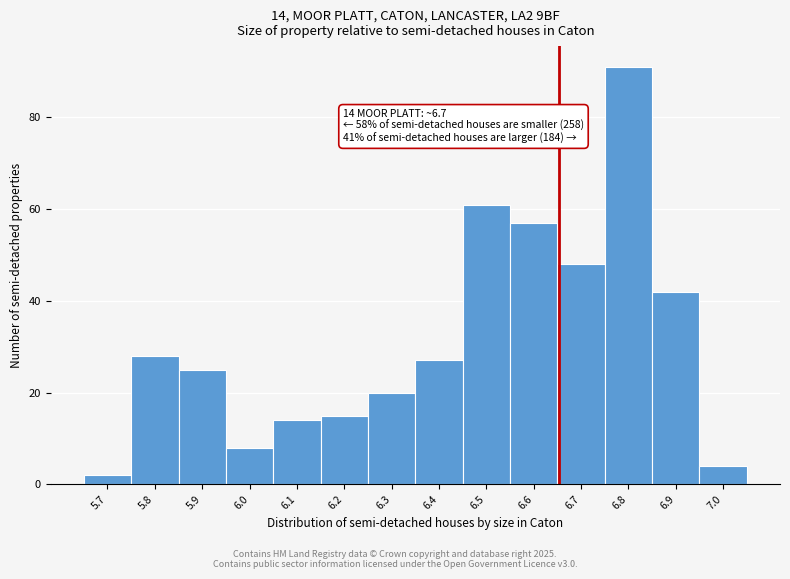

Reading left to right, what are all the values shown in this chart?

2	28	25	8	14	15	20	27	61	57	48	91	42	4